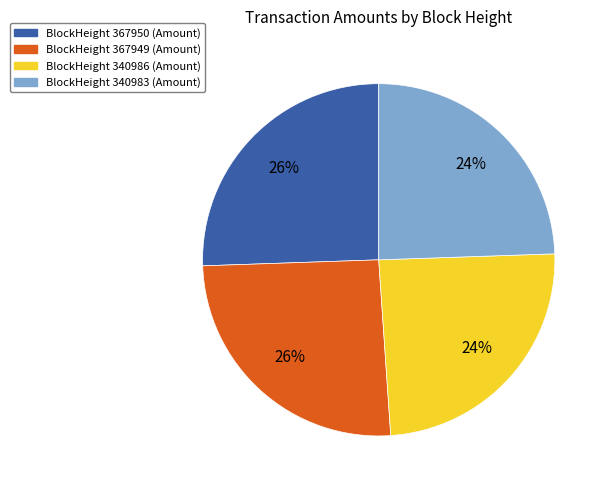

To the nearest percent, what is the average slice percentage?

25%